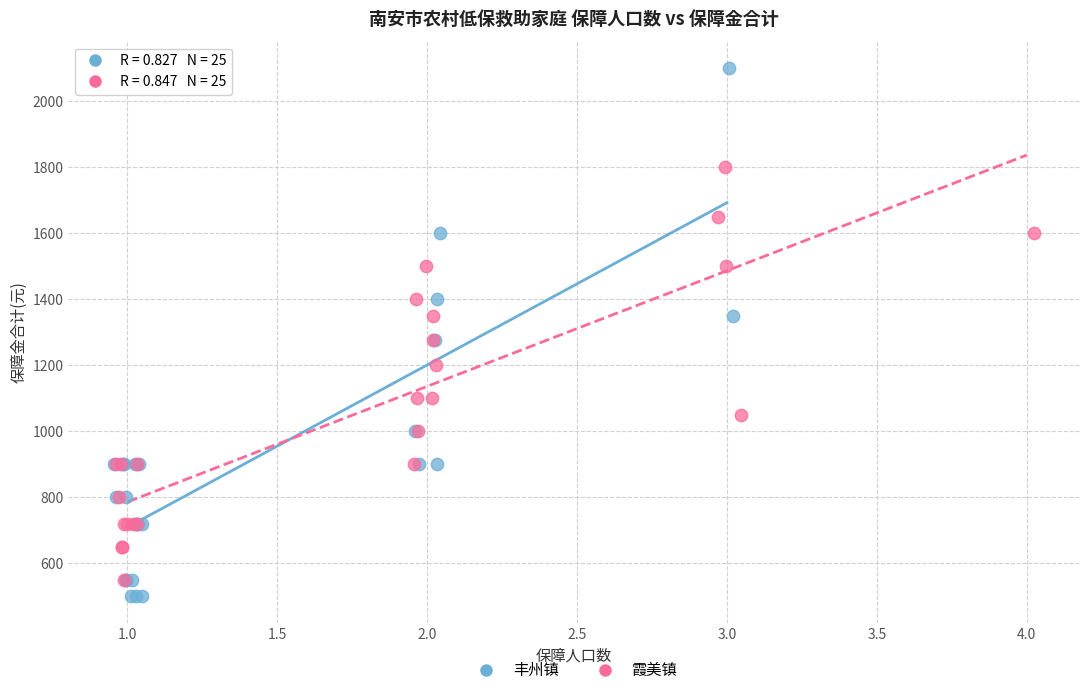

Which series has the widest spread of Y values?

丰州镇